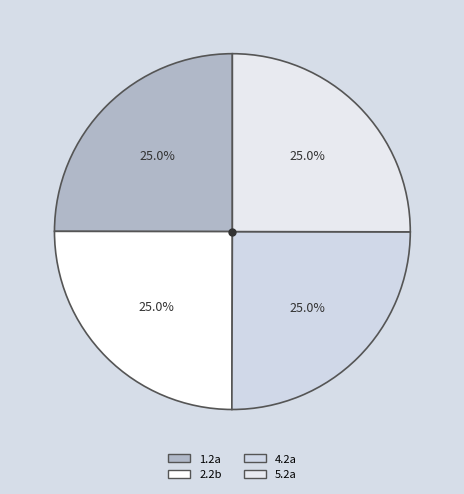

How many slices are in this pie chart?

4